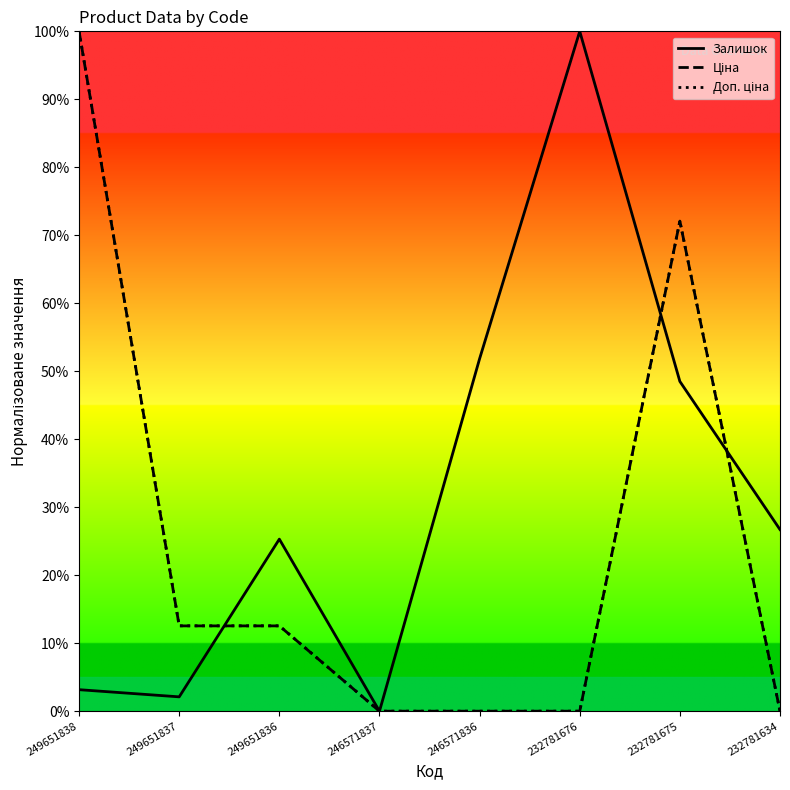

Which category has the highest value across all series?

232781676